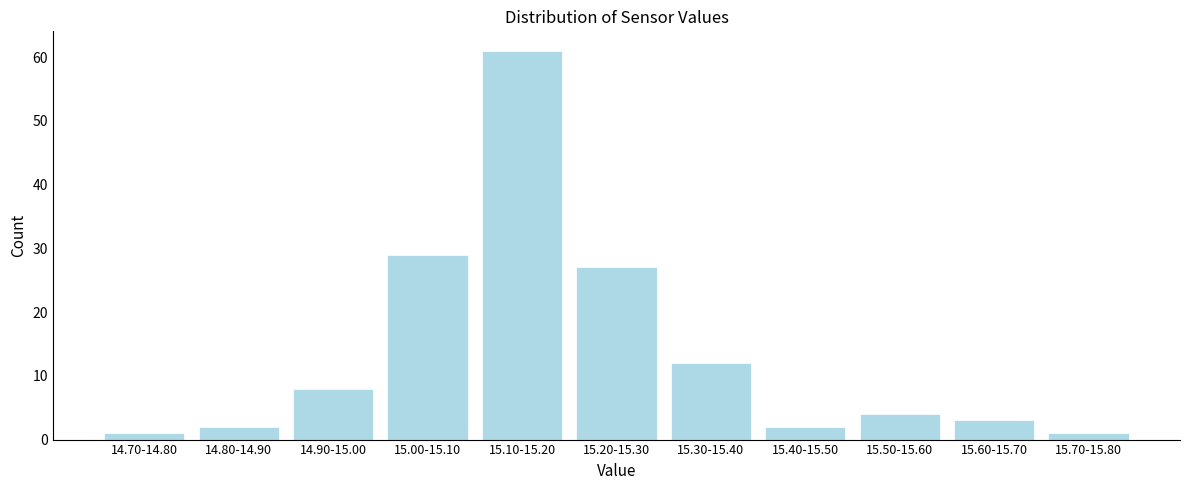

Reading left to right, extract all data points from this chart.

14.70-14.80=1	14.80-14.90=2	14.90-15.00=8	15.00-15.10=29	15.10-15.20=61	15.20-15.30=27	15.30-15.40=12	15.40-15.50=2	15.50-15.60=4	15.60-15.70=3	15.70-15.80=1